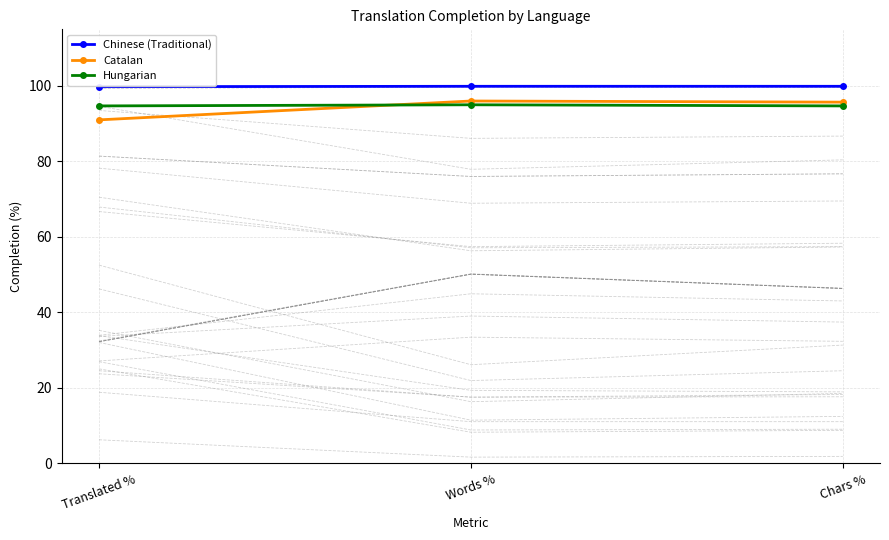

Reading left to right, what are all the values shown in this chart?

Chinese (Traditional): Translated %=99.8	Words %=99.9	Chars %=99.9
Catalan: Translated %=91.0	Words %=96.0	Chars %=95.7
Hungarian: Translated %=94.7	Words %=95.0	Chars %=94.7